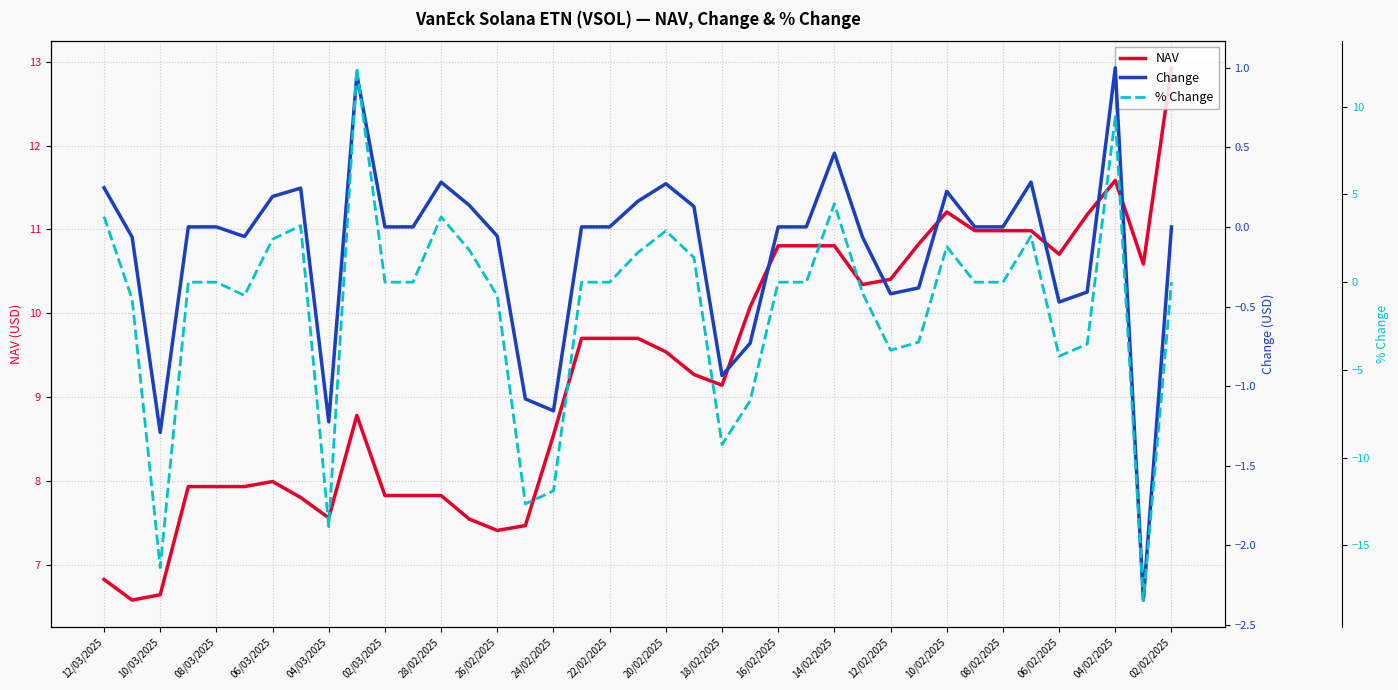

What is the maximum value for NAV?

12.9